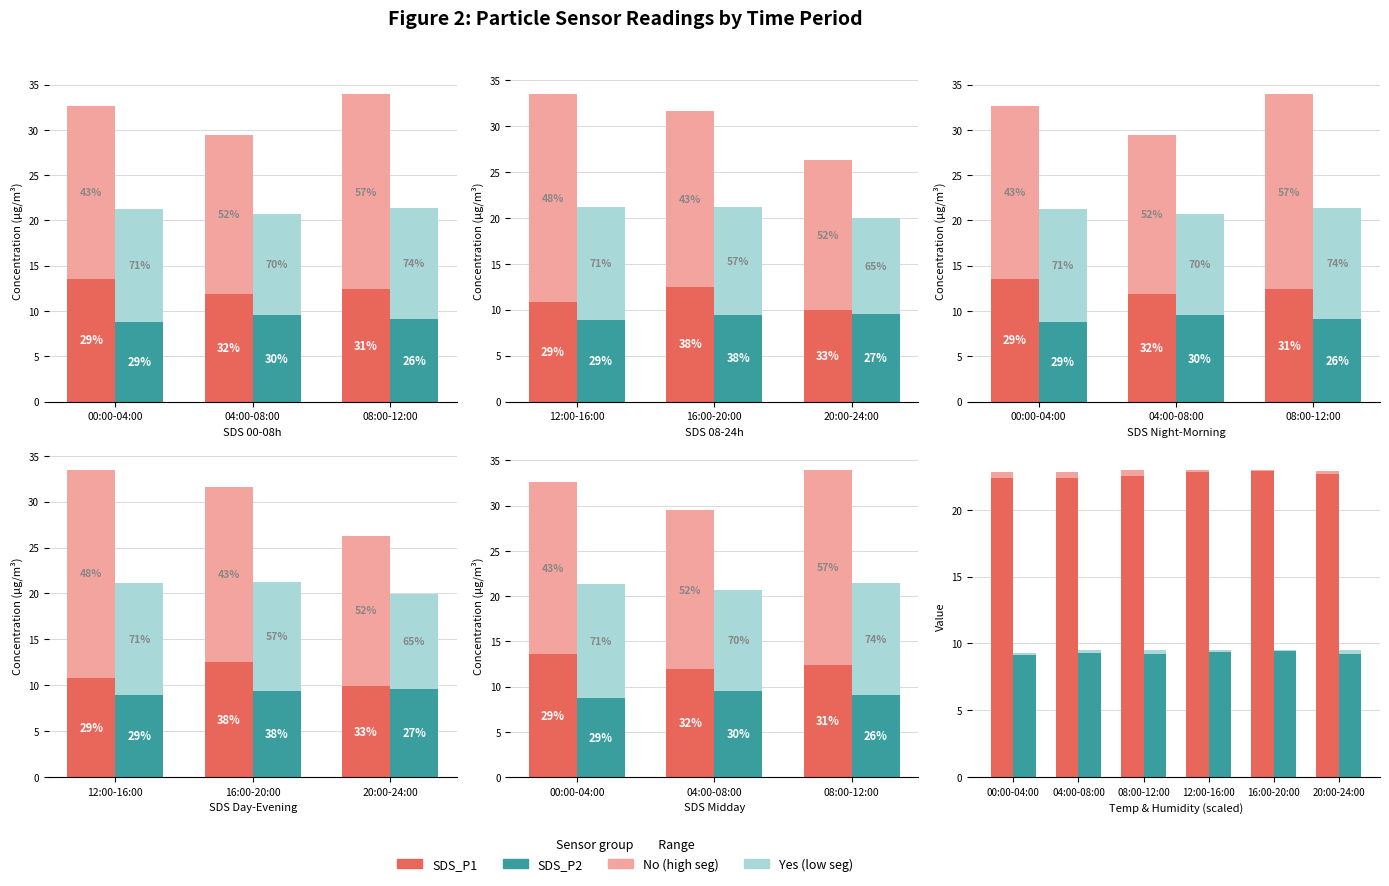

Reading left to right, what are all the values shown in this chart?

SDS_P1_low: 13.6	11.9	12.4	10.8	12.5	9.9
SDS_P1_high: 19.1	17.6	21.6	22.7	19.1	16.4
SDS_P2_low: 8.7	9.6	9.1	8.9	9.4	9.6
SDS_P2_high: 12.6	11.2	12.3	12.2	11.8	10.4